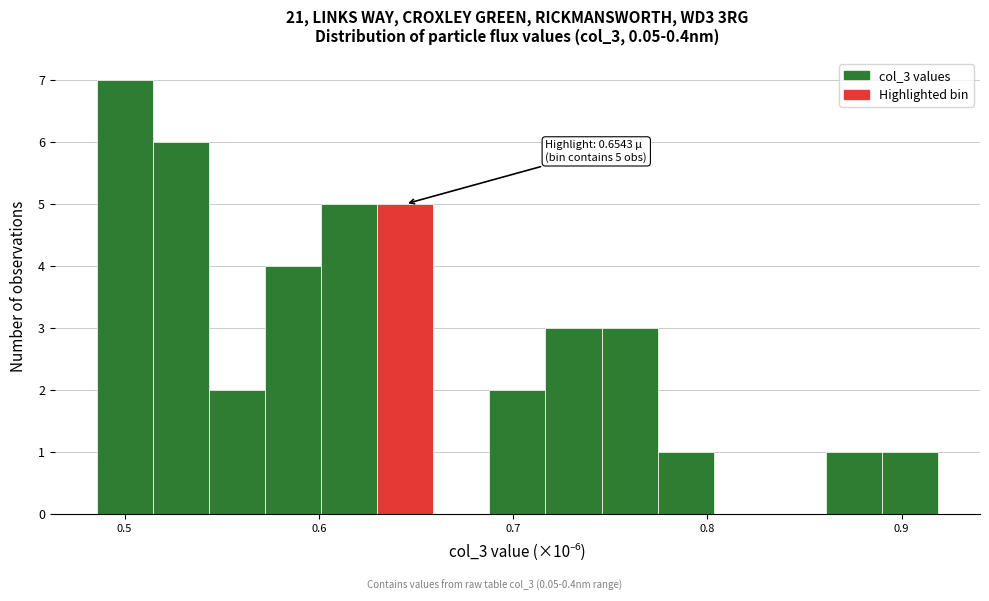

Read against the x-axis, roughly where is the centre of the tallest bar?

0.50